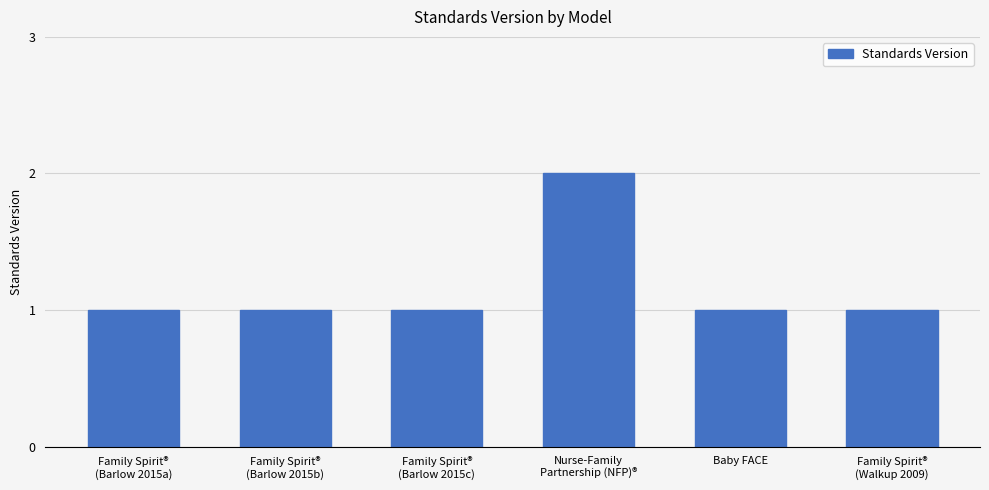

At which category does the chart reach its peak across all series?

Nurse-Family
Partnership (NFP)®